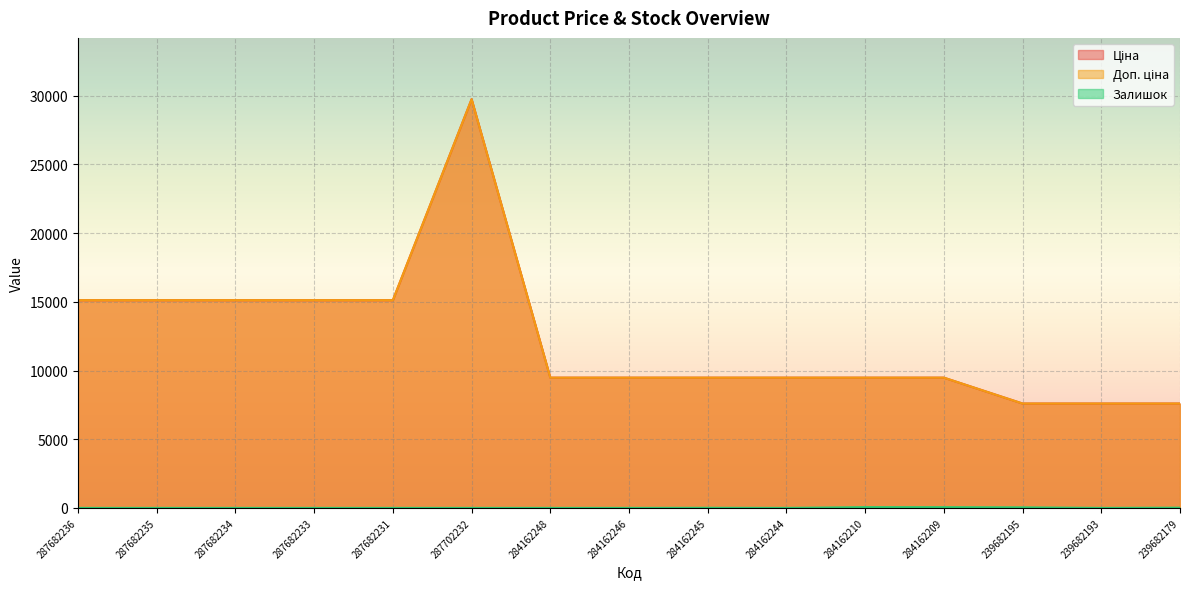

True or false: Ціна and Залишок intersect in this chart.

False